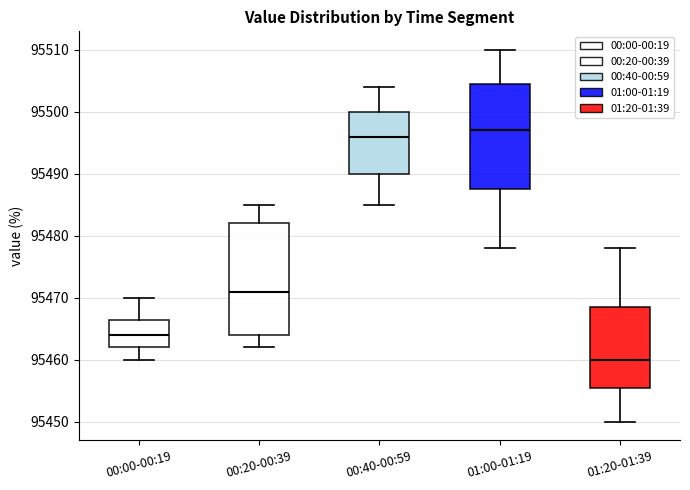

Where does the upper whisker of the box for 00:00-00:19 end on the y-axis? The values are not printed on the chart, so give them approximately, as read against the axis.

95470